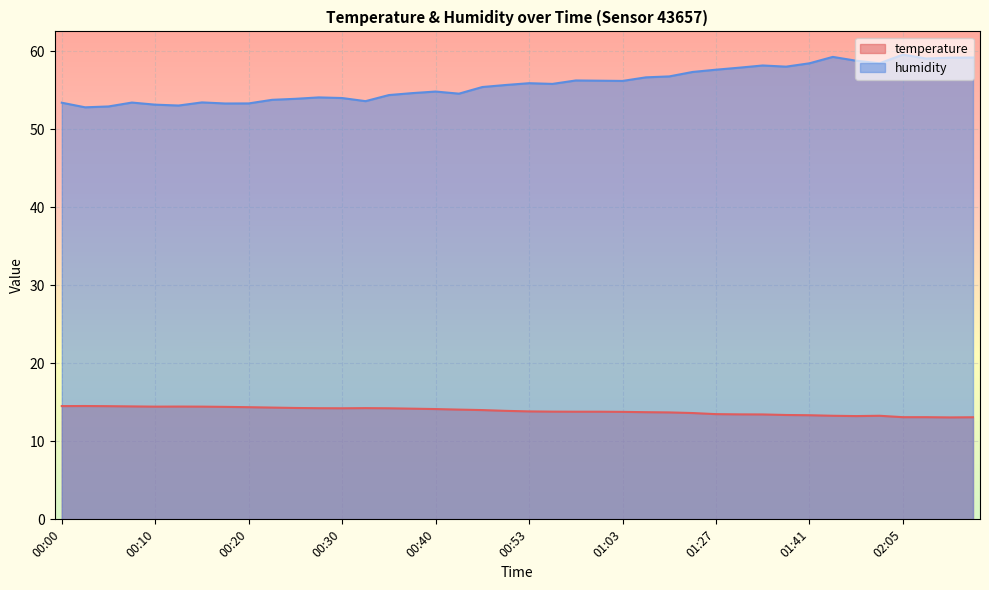

At 01:03, list the series in order from largest to smallest.

humidity, temperature